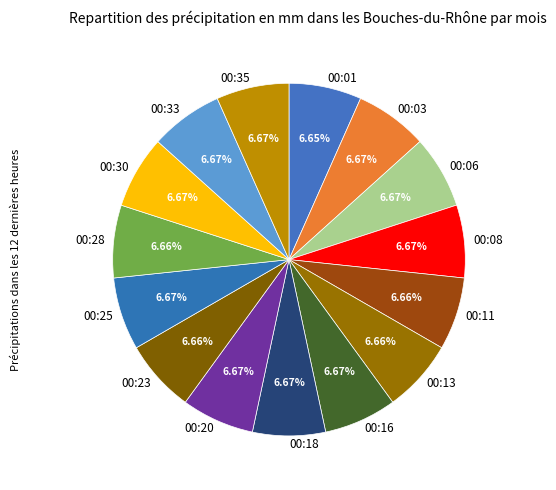

To the nearest percent, what is the average slice percentage?

7%